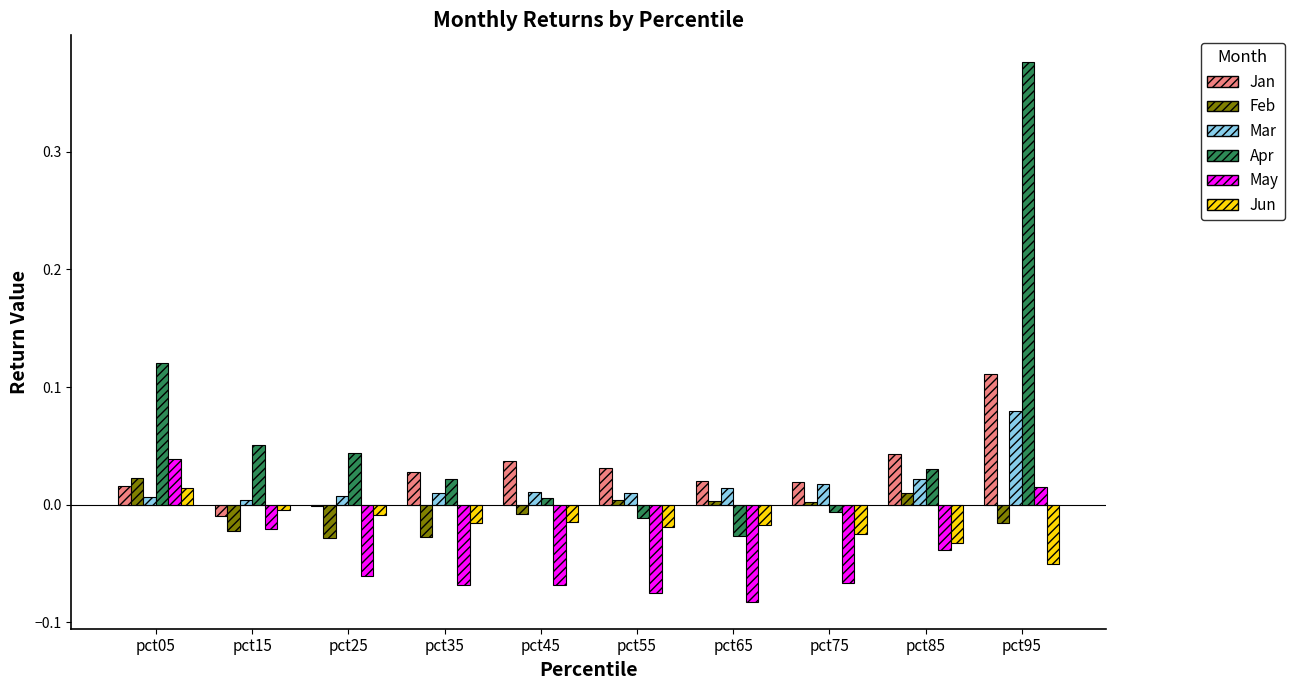

What is the total value across all series at pct95?

0.5